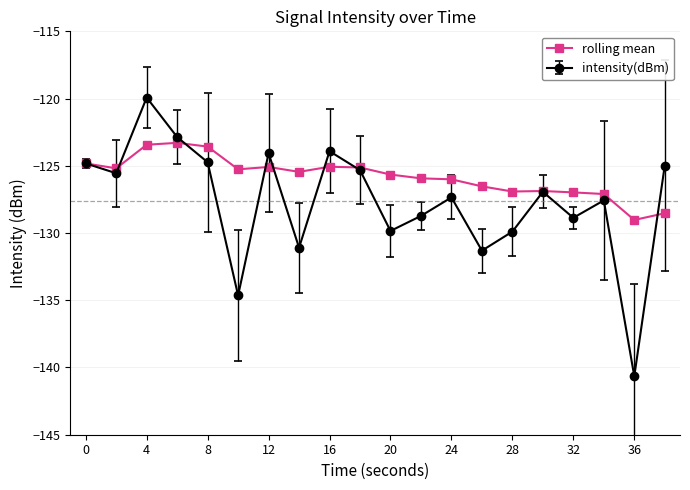

Rank the series by their average value, from highest to lowest.

rolling mean, intensity(dBm)